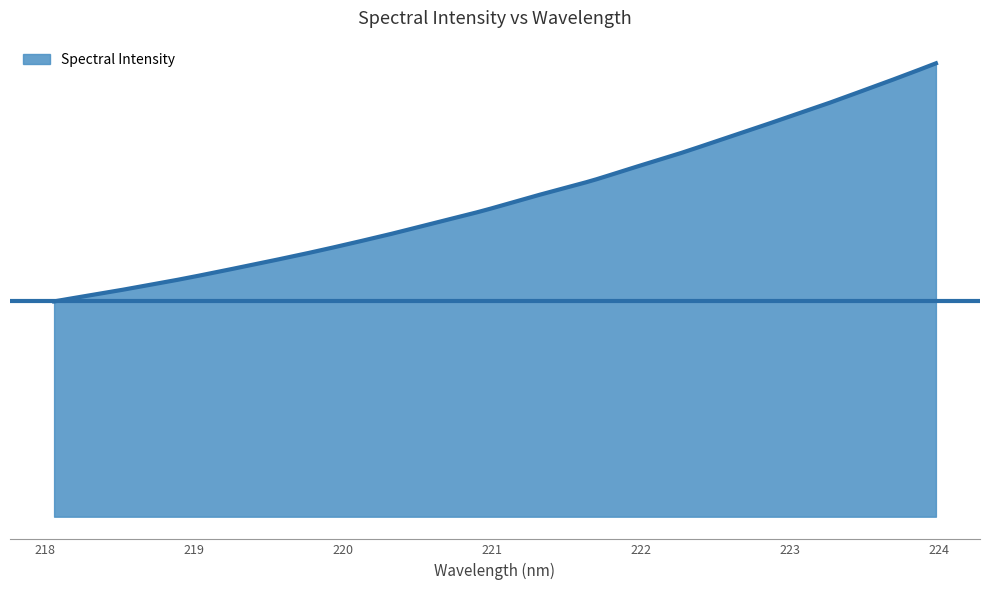

Does the chart display data point markers on the line(s)?

No